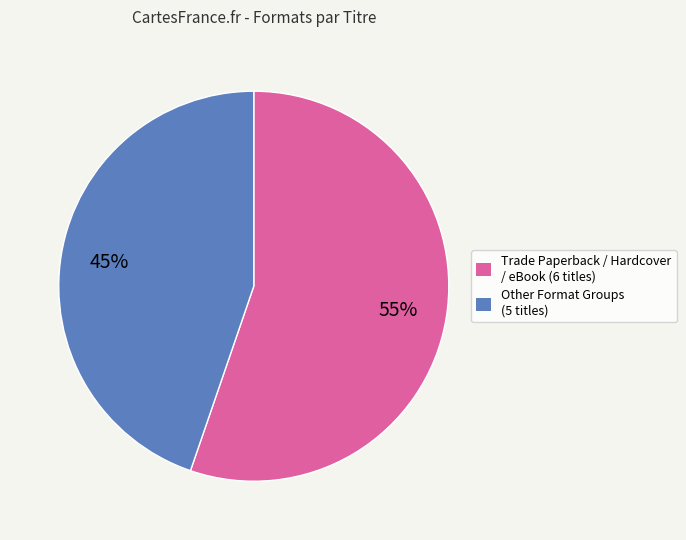

Is there any slice that represents more than half of the pie?

Yes